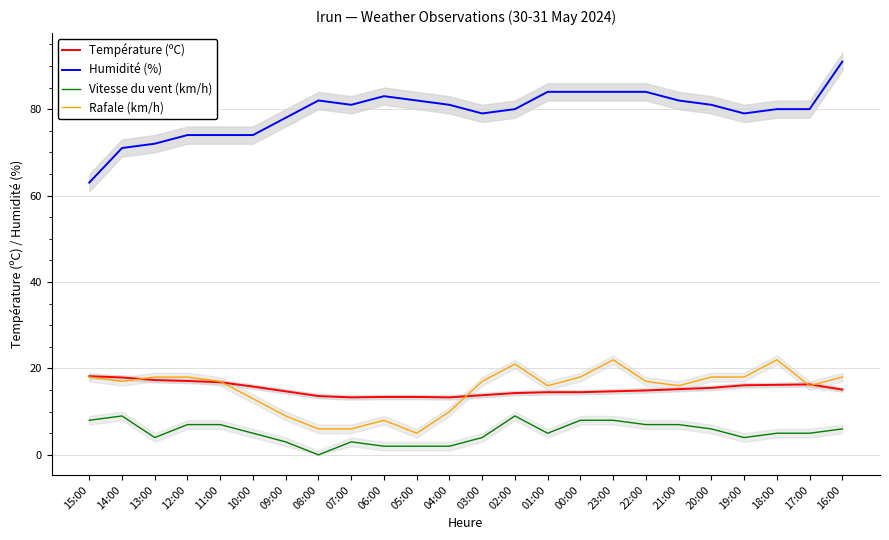

At how many categories does at least one series exceed 29?

24